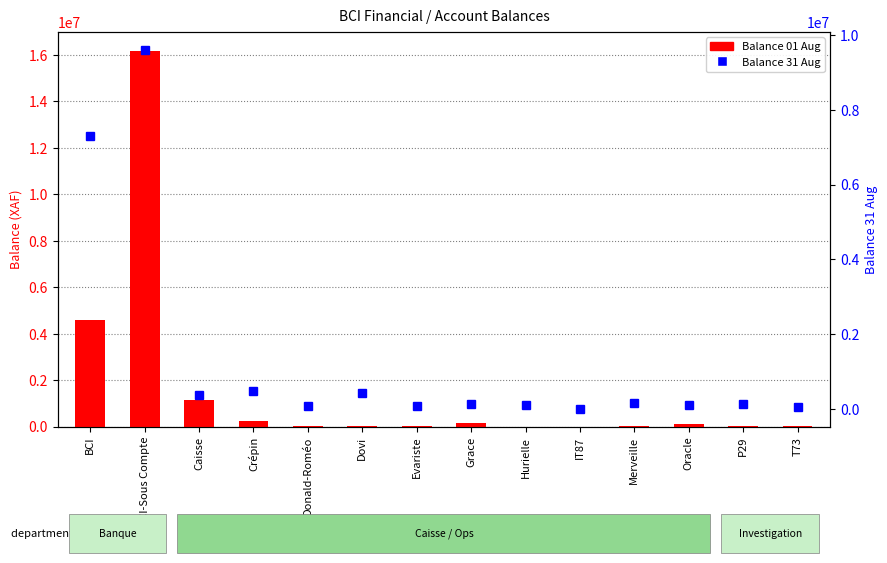

What is the greatest value displayed?

16185729